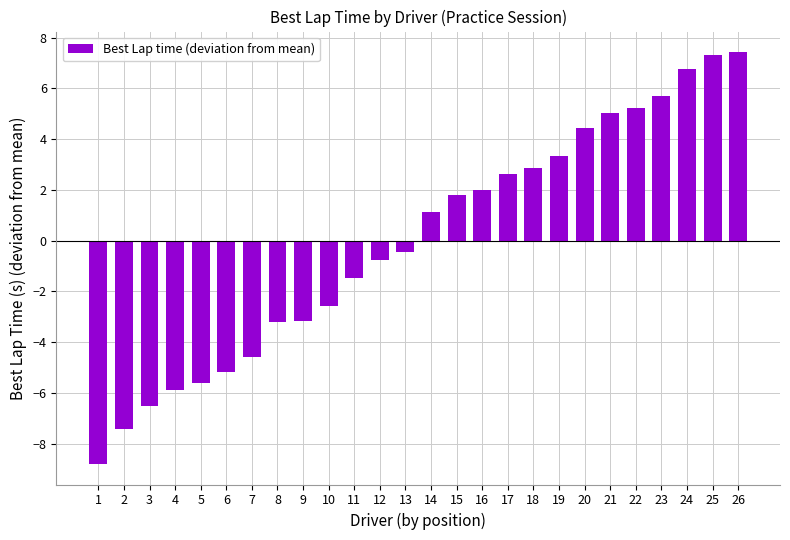

What is the change in value from 22 to 26?

+2.2